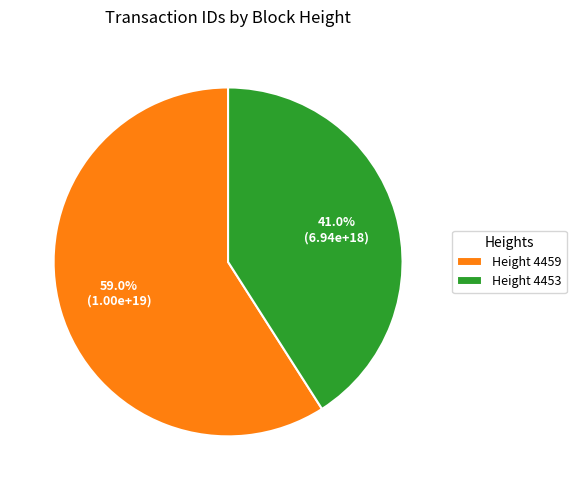

Which has a higher value, Height 4459 or Height 4453?

Height 4459